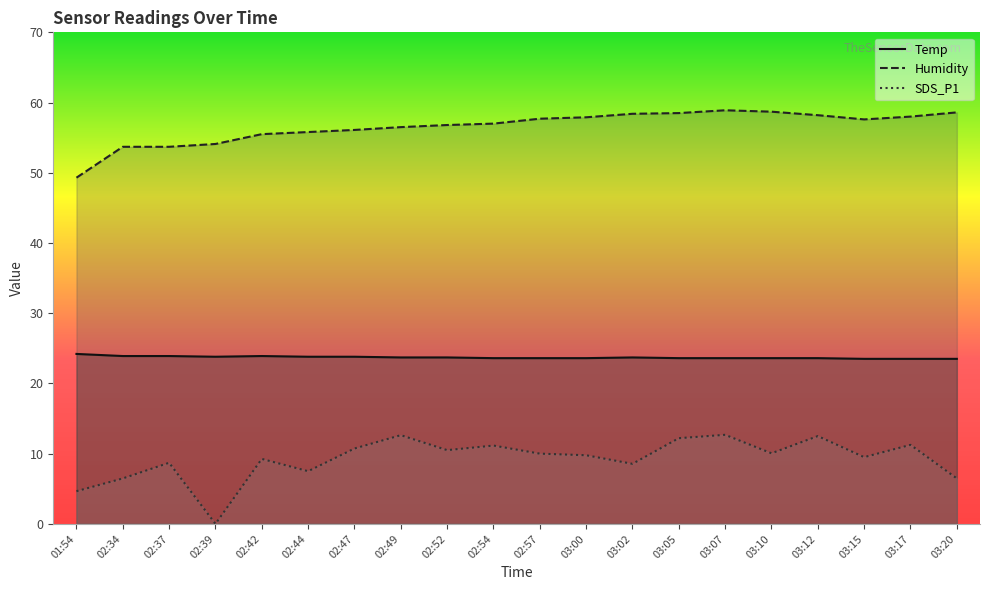

True or false: Temp has more than 2 points higher than both neighbors.

False